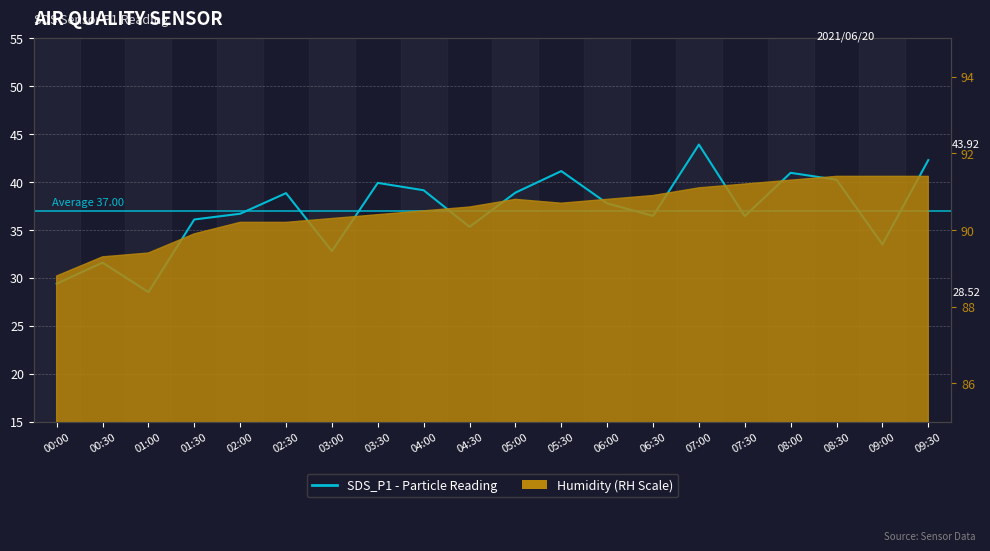

What is the value of the 20th point from the left?

42.3